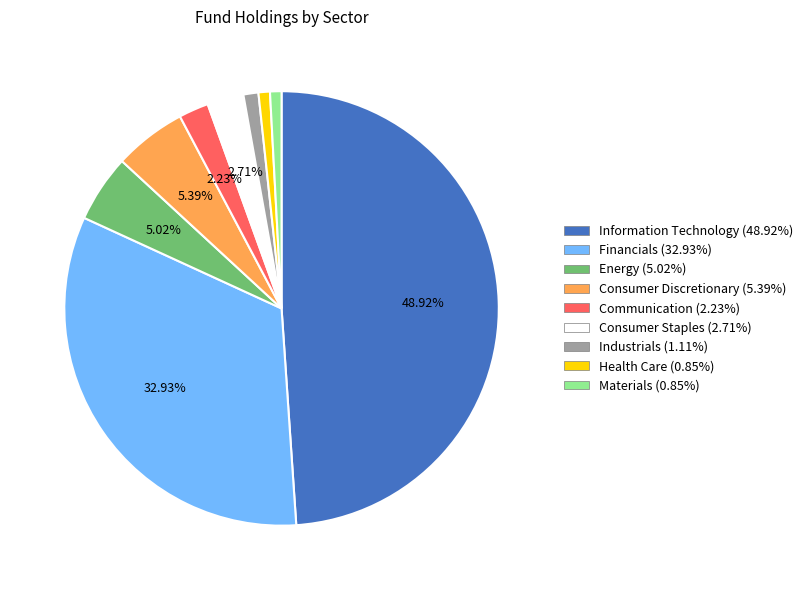

To the nearest percent, what is the average slice percentage?

11%